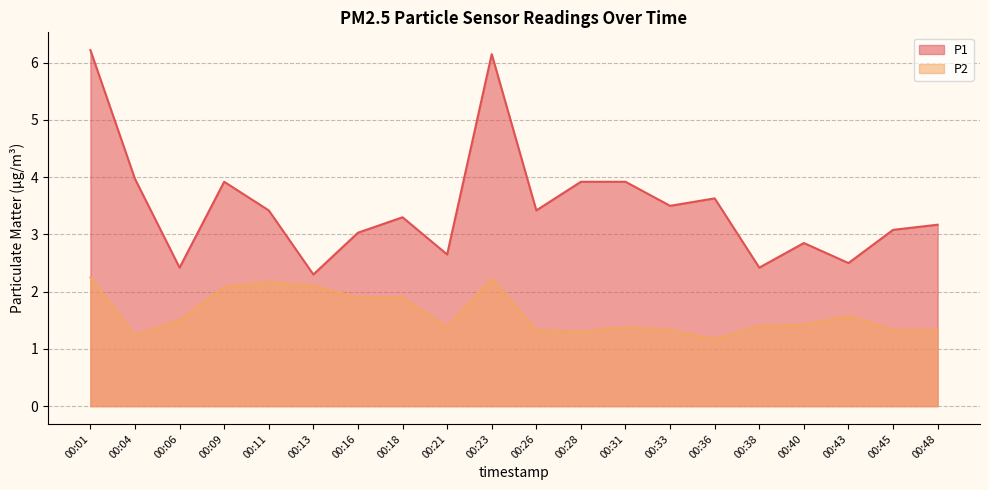

How many series are shown in this chart?

2